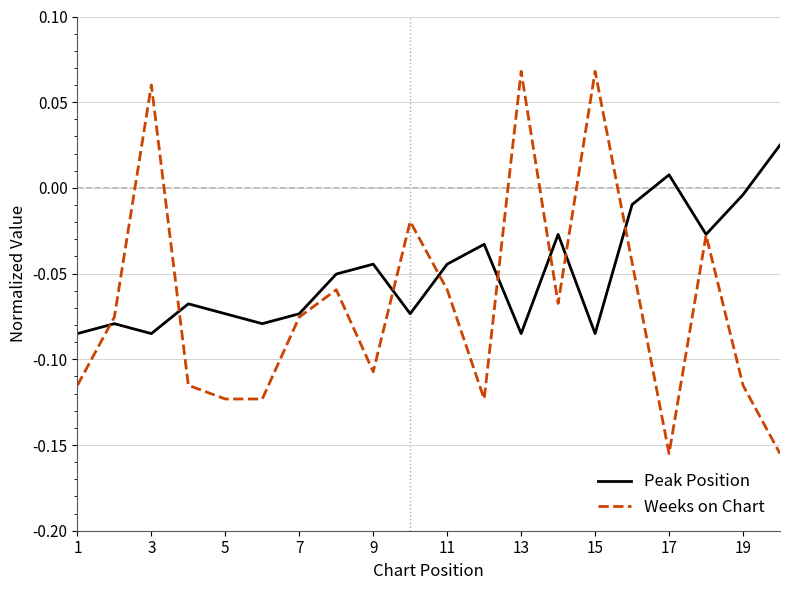

Which series has the largest range (max minus min)?

Weeks on Chart